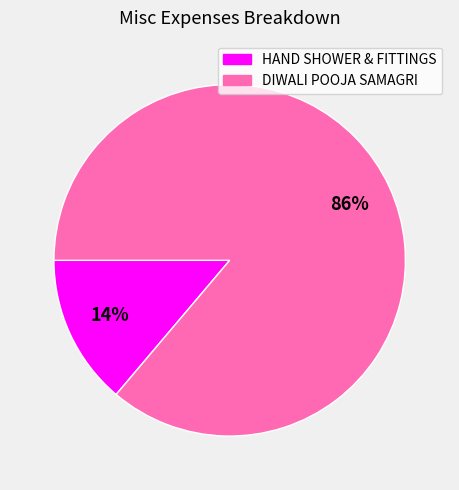

To the nearest percent, what is the average slice percentage?

50%